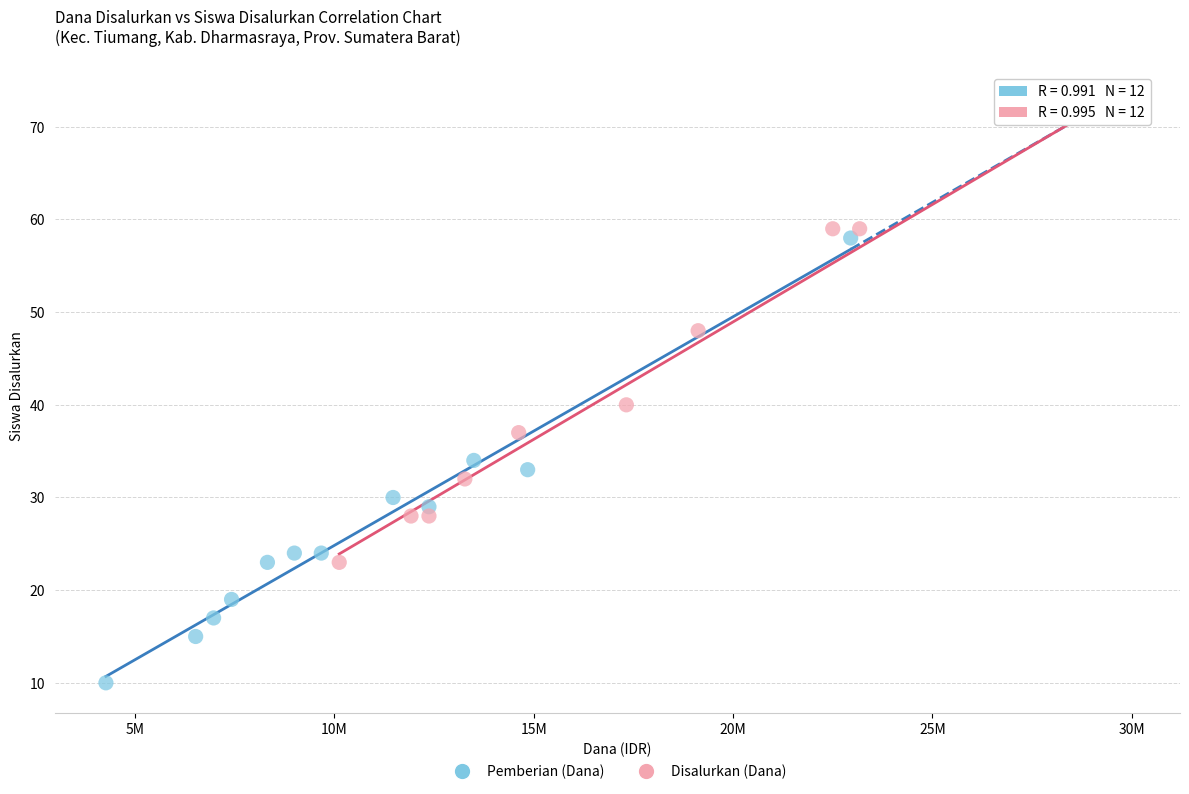

Which series reaches the minimum Y coordinate?

Pemberian (Dana)